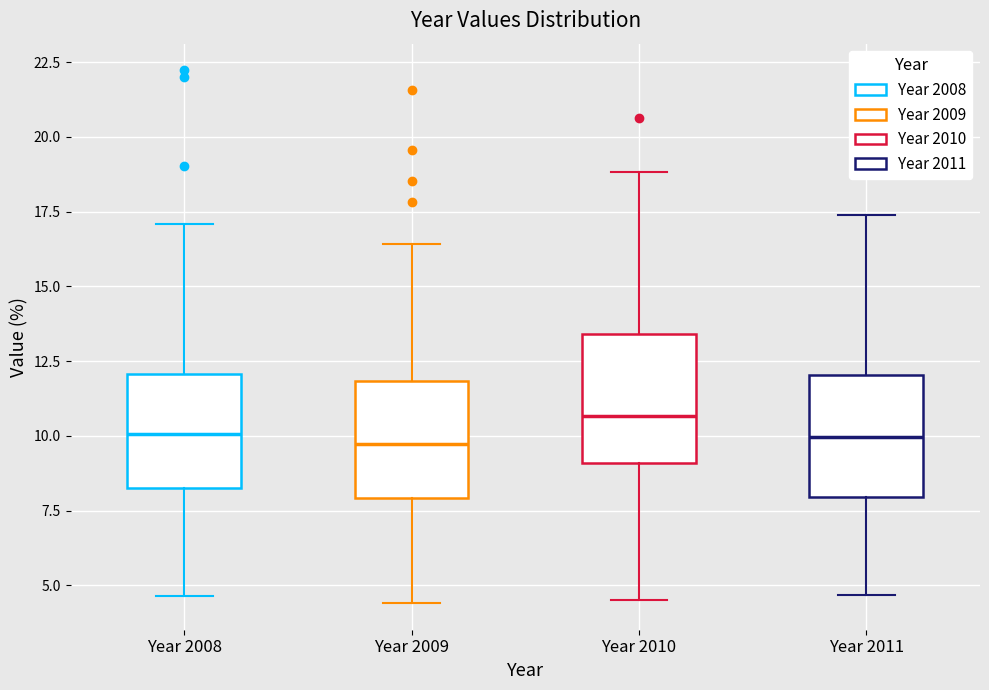

Reading left to right, transcribe this box plot: for each box, give where its median line is, the range the box spans, and where its two whiskers end, as read against the y-axis. The values are not printed on the chart, so give them approximately, as read against the axis.

Year 2008: median 10.0, box 8.5 to 12.0, whiskers 4.5 to 17.0
Year 2009: median 9.5, box 8.0 to 12.0, whiskers 4.5 to 16.5
Year 2010: median 10.5, box 9.0 to 13.5, whiskers 4.5 to 19.0
Year 2011: median 10.0, box 8.0 to 12.0, whiskers 4.5 to 17.5